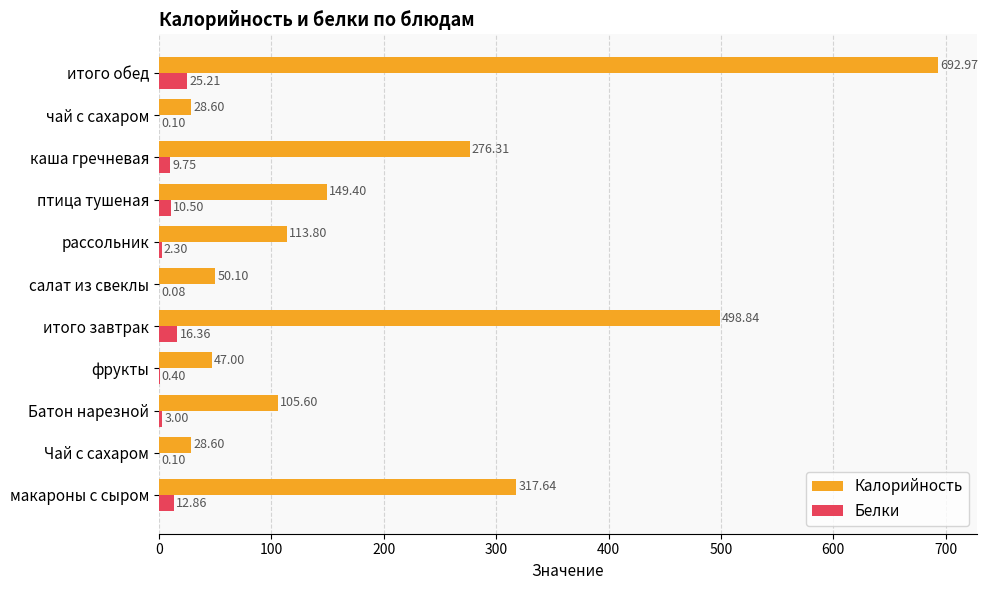

Which category has the highest value in the Калорийность series?

итого обед